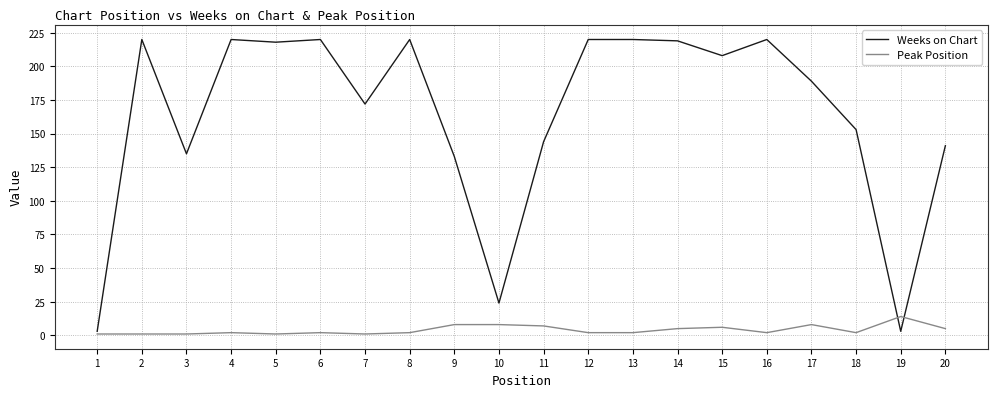

How many distinct data groups are displayed?

2